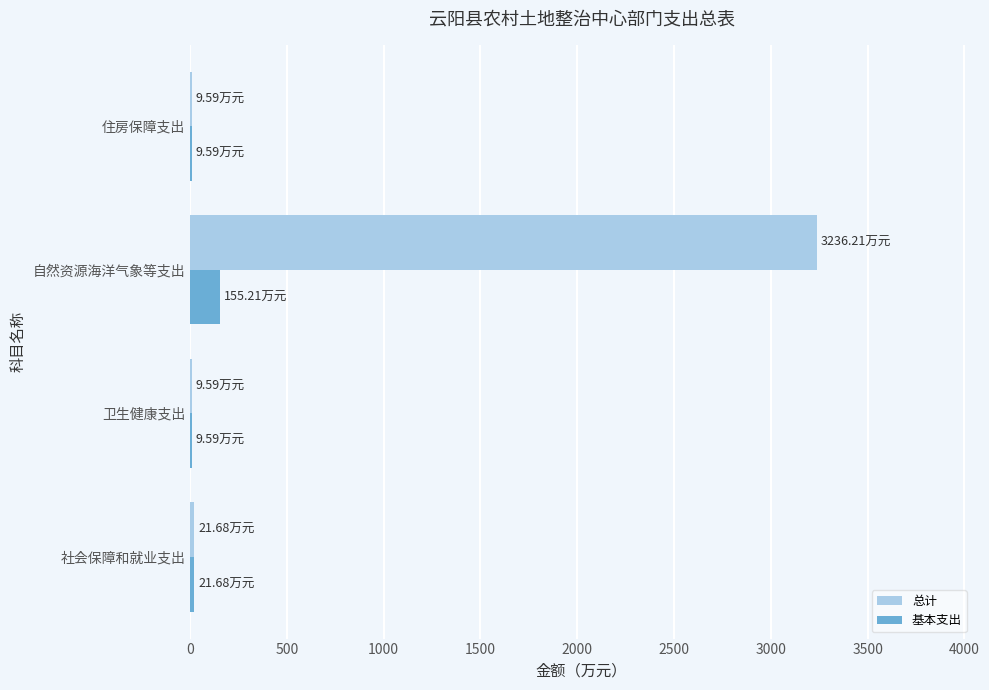

What is the total value across all series at 自然资源海洋气象等支出?

3391.4